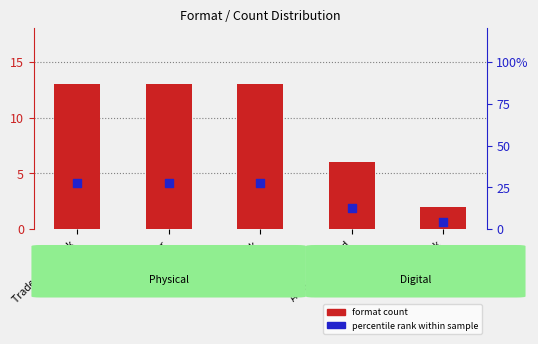

Which series reaches the minimum Y coordinate?

format count